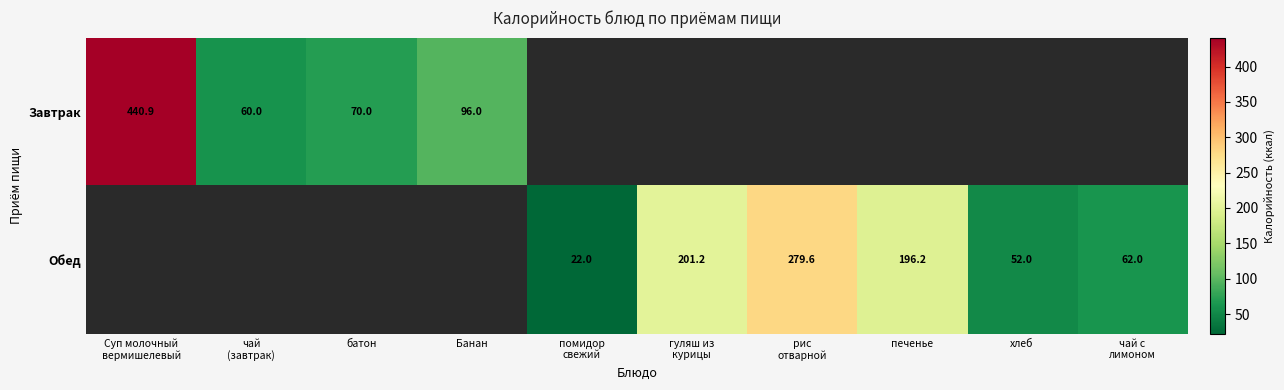

True or false: Обед has a value of -159.0 at Суп молочный вермишелевый.

False